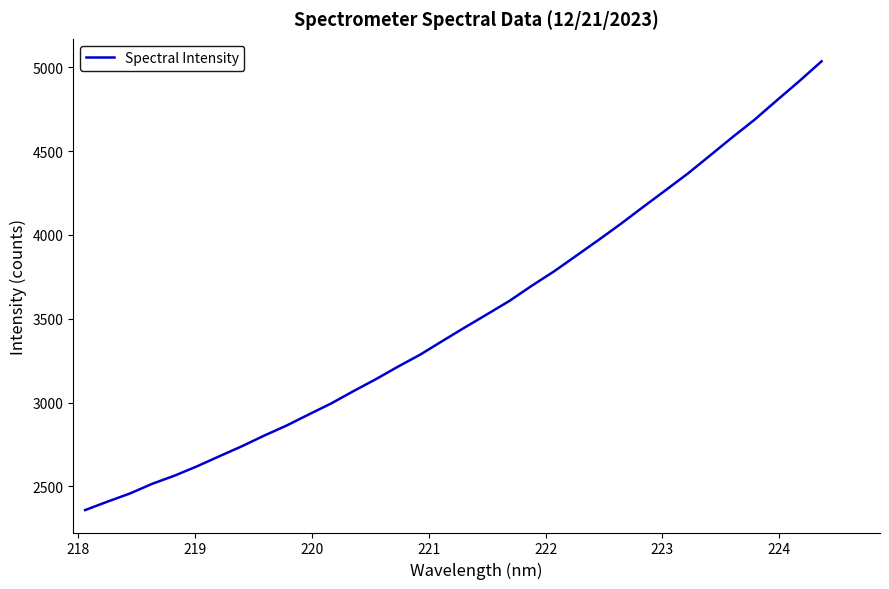

What is the maximum value shown in the chart?

5035.1